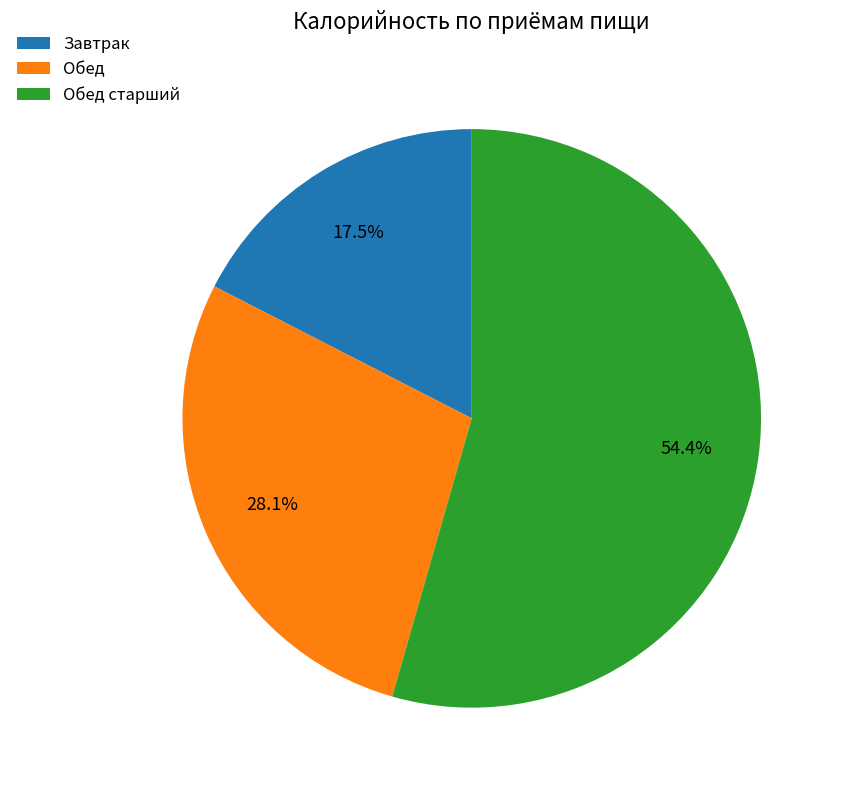

Do Обед and Обед старший together represent more than half of the pie?

Yes